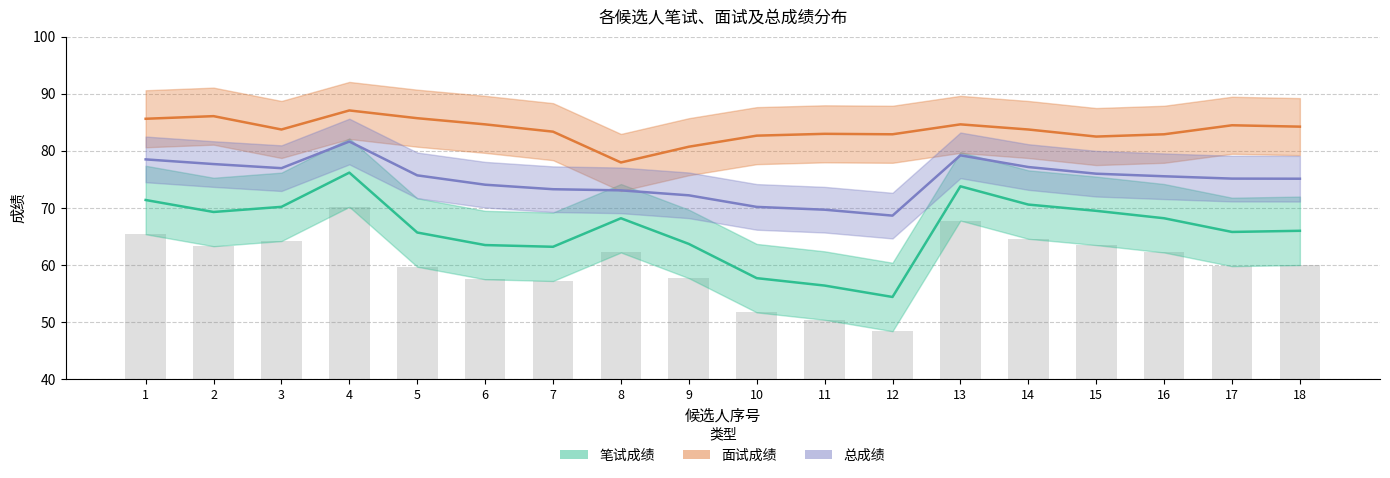

Count the number of categories in the chart.

18